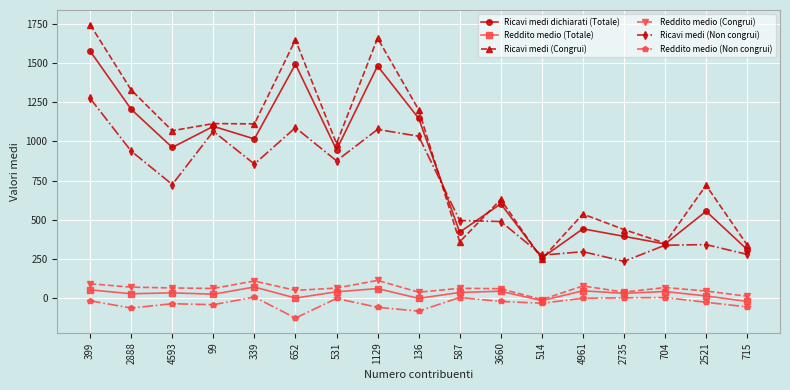

Which series has the widest spread of values?

Ricavi medi (Congrui)